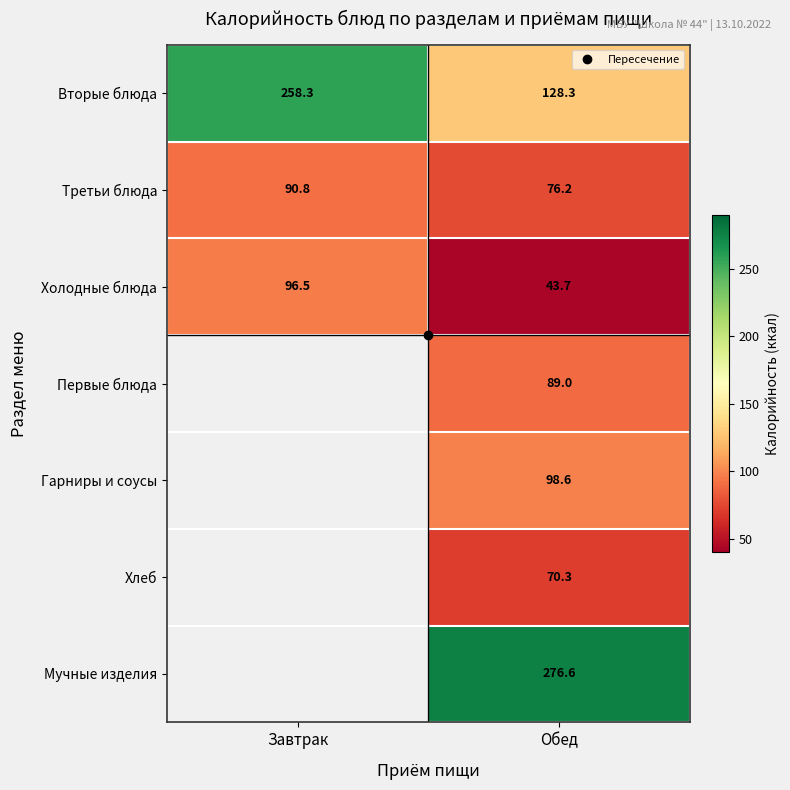

What is the difference between the maximum and minimum values in the Вторые блюда series?

130.0